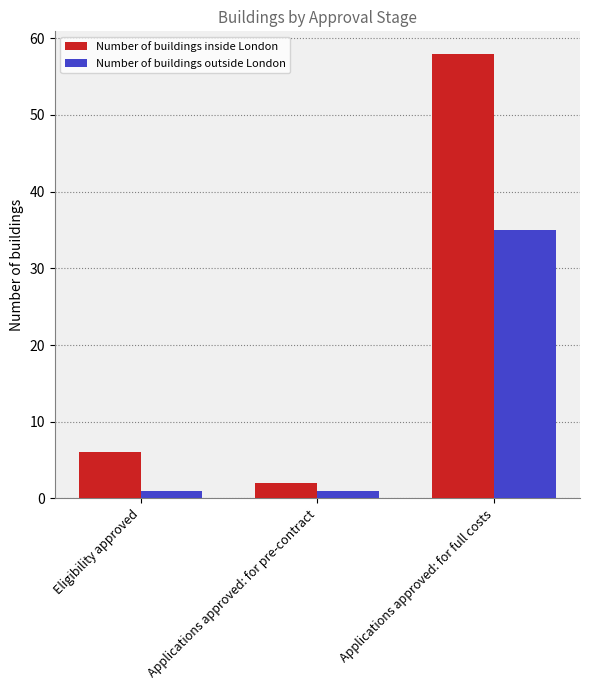

Read the Number of buildings inside London value at Eligibility approved.

6